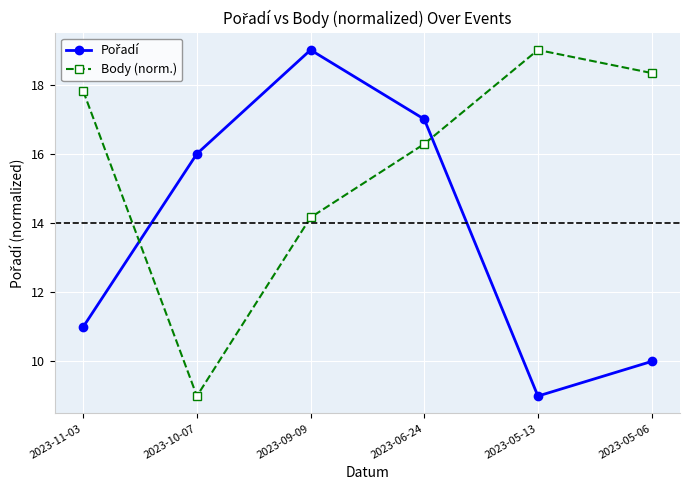

What is the value of the Body (norm.) point at the 6th from the left?

18.3